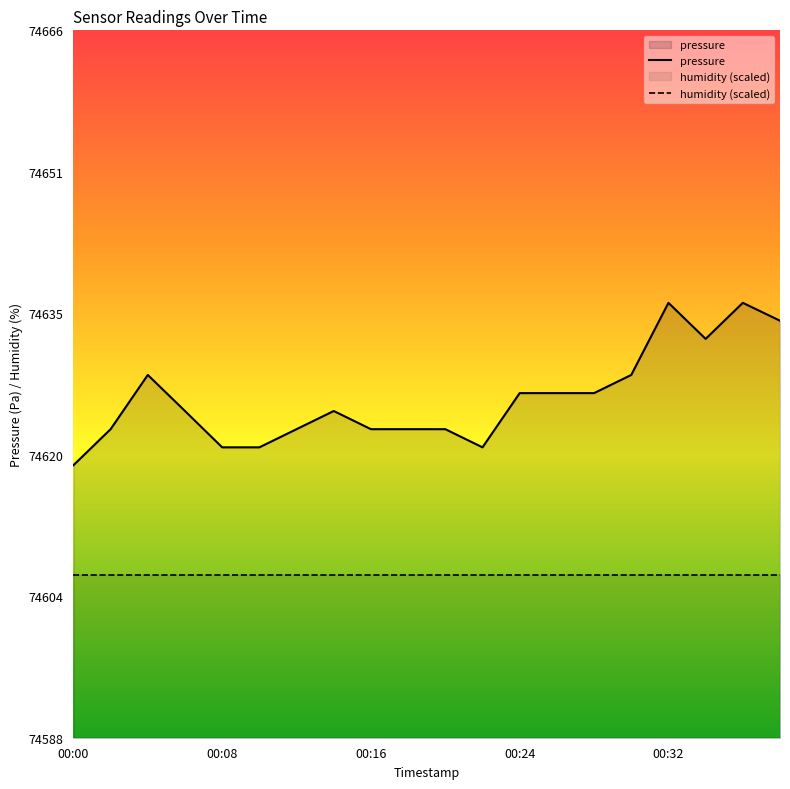

Between 00:12 and 00:28, which is larger?

00:28